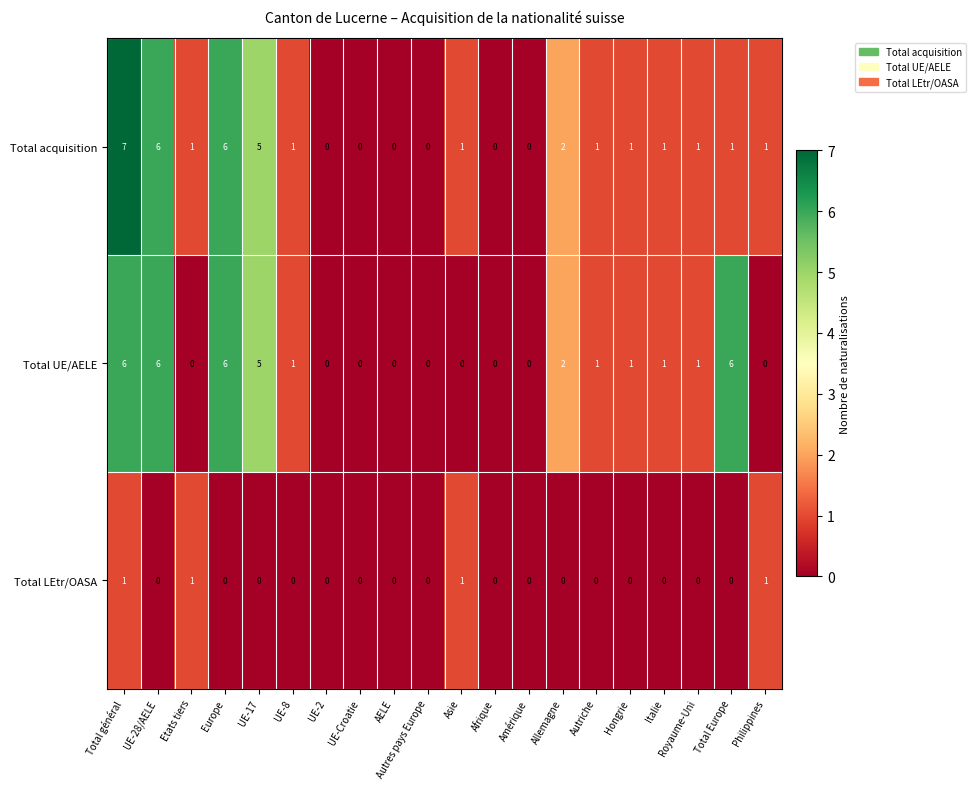

What is the difference between the Total acquisition values at Europe and UE-2?

6